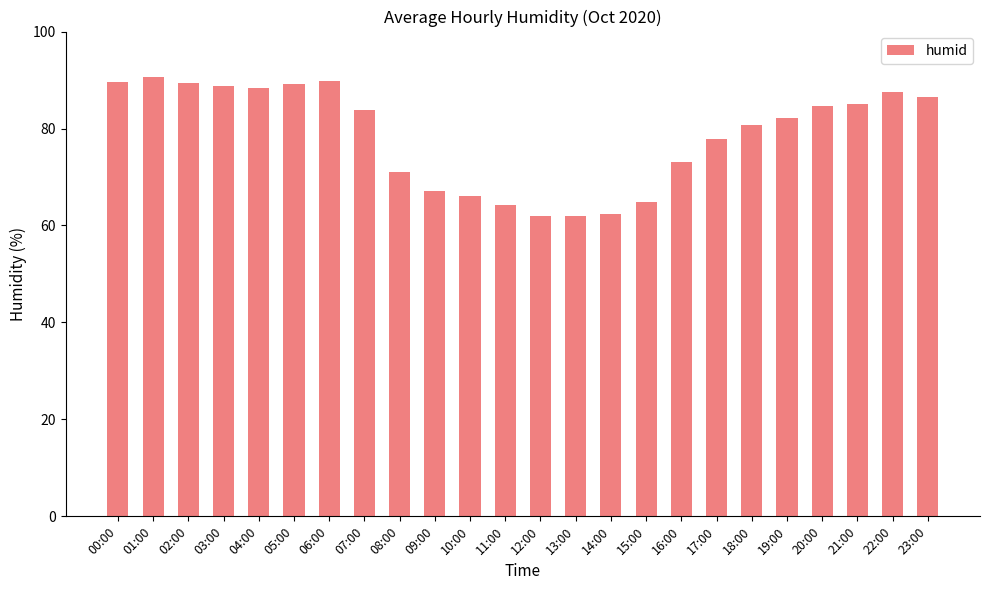

Does the chart contain stacked bars?

No